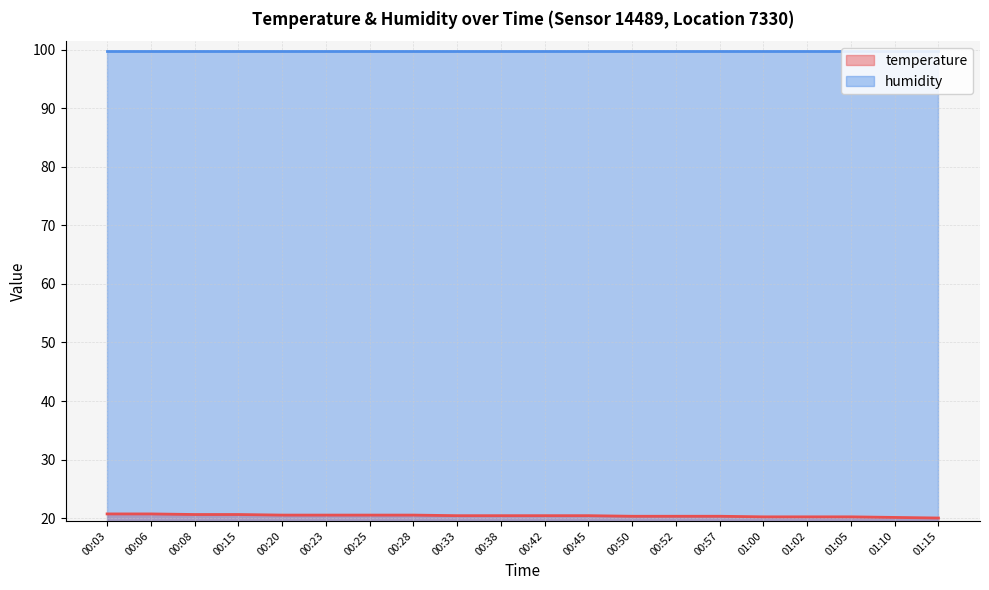

Which has a higher value, 01:02 or 00:03?

00:03